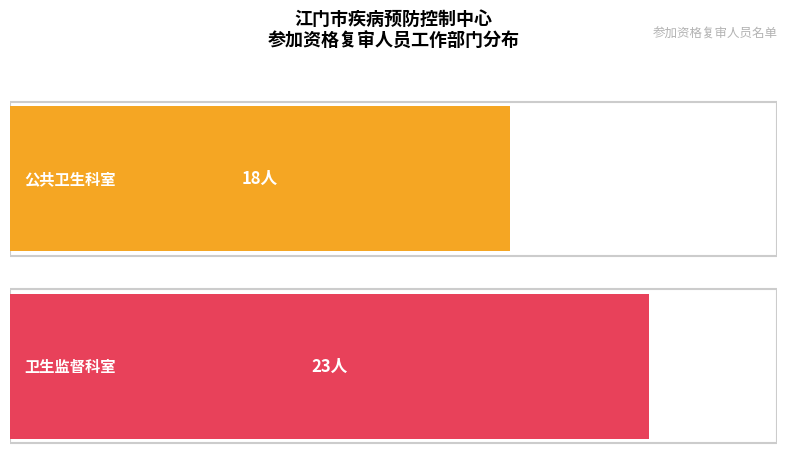

Between 公共卫生科室 and 卫生监督科室, which series saw the biggest shift?

江门市疾病预防控制中心